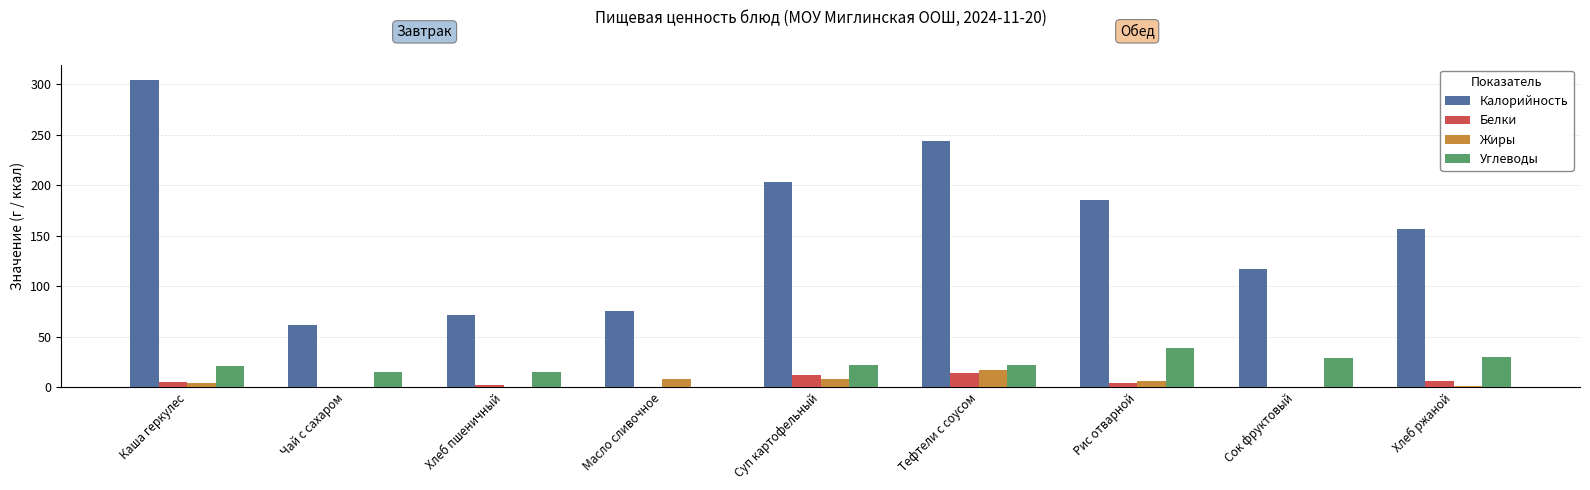

Count the number of categories in the chart.

9